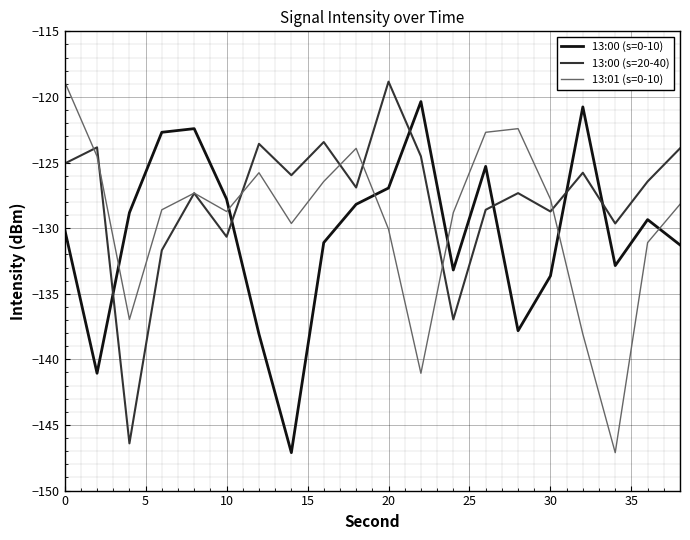

Which series has the largest total across all categories?

13:00 (s=20-40)